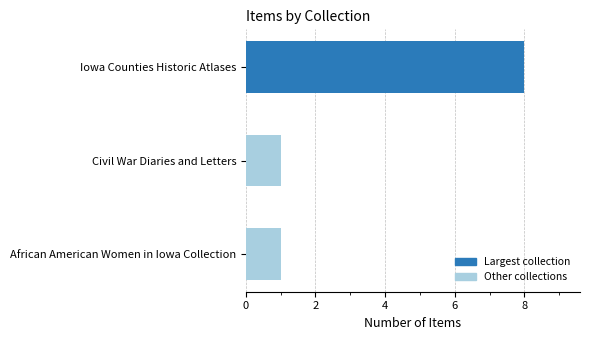

Which has a higher value, Iowa Counties Historic Atlases or African American Women in Iowa Collection?

Iowa Counties Historic Atlases